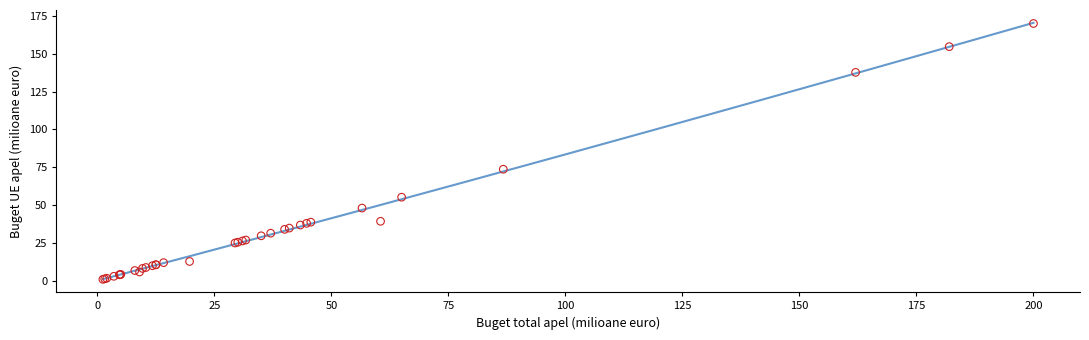

What Y value in the scatter plot is closest to 85?

73.7